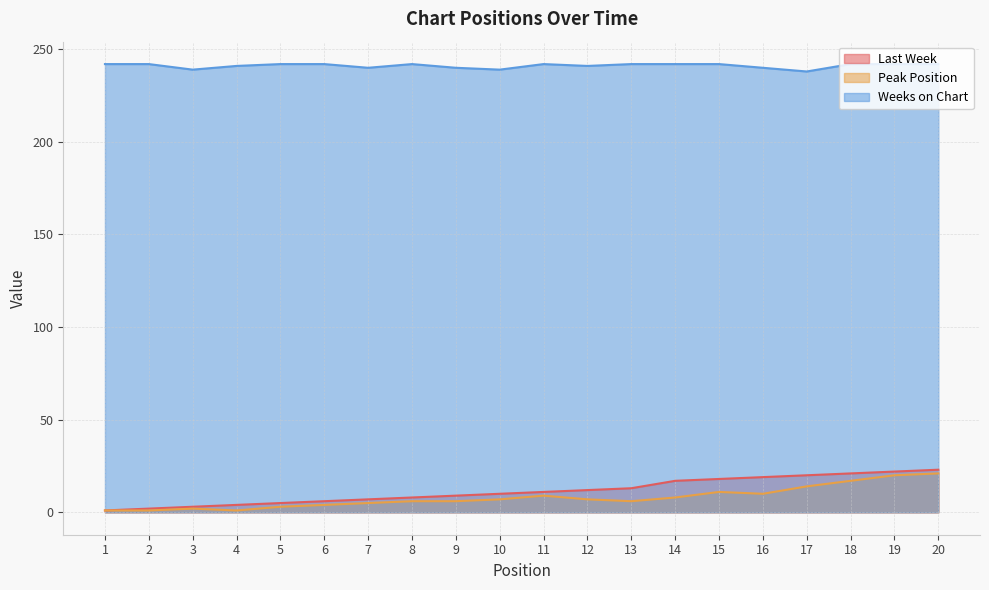

How many interior local peaks does the Peak Position series have?

3